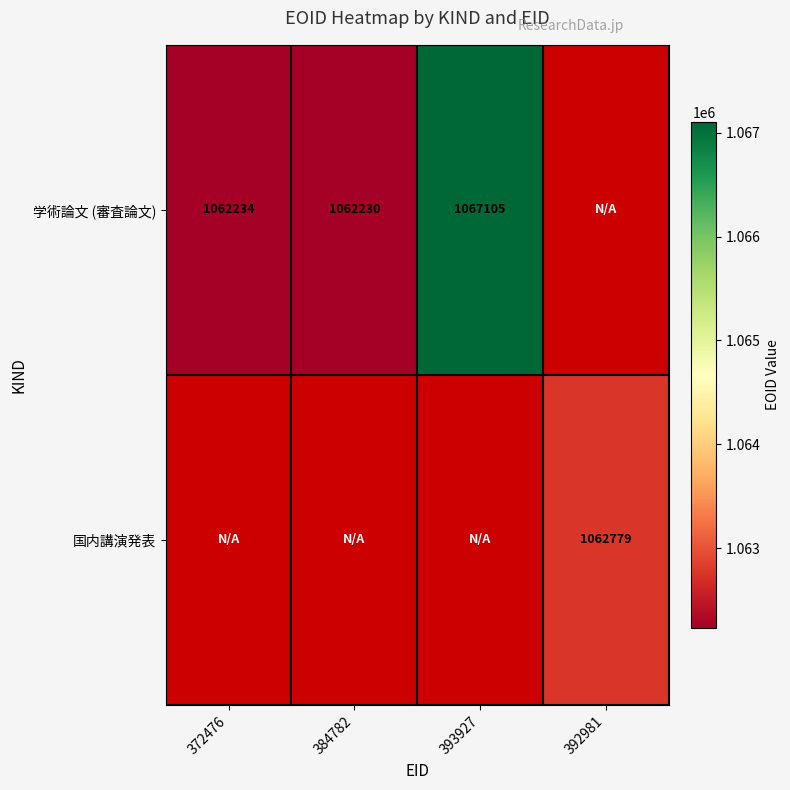

The 国内講演発表 series shows 1062779 at 392981. True or false?

True